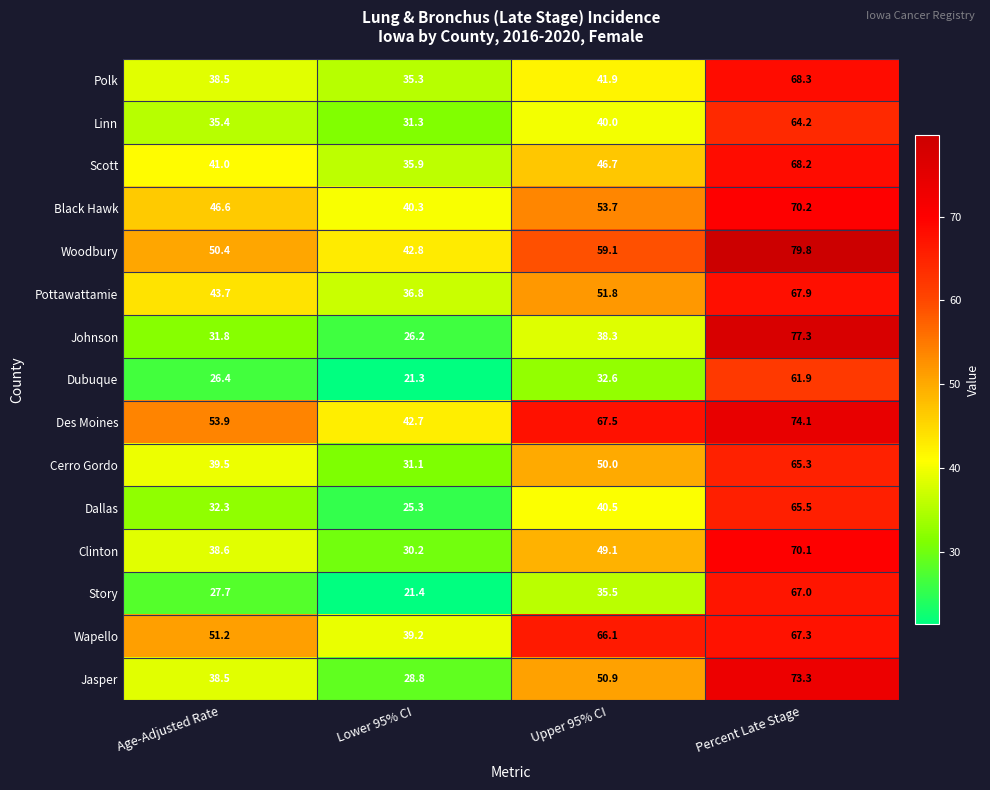

What is the total value across all series at Age-Adjusted Rate?

595.5